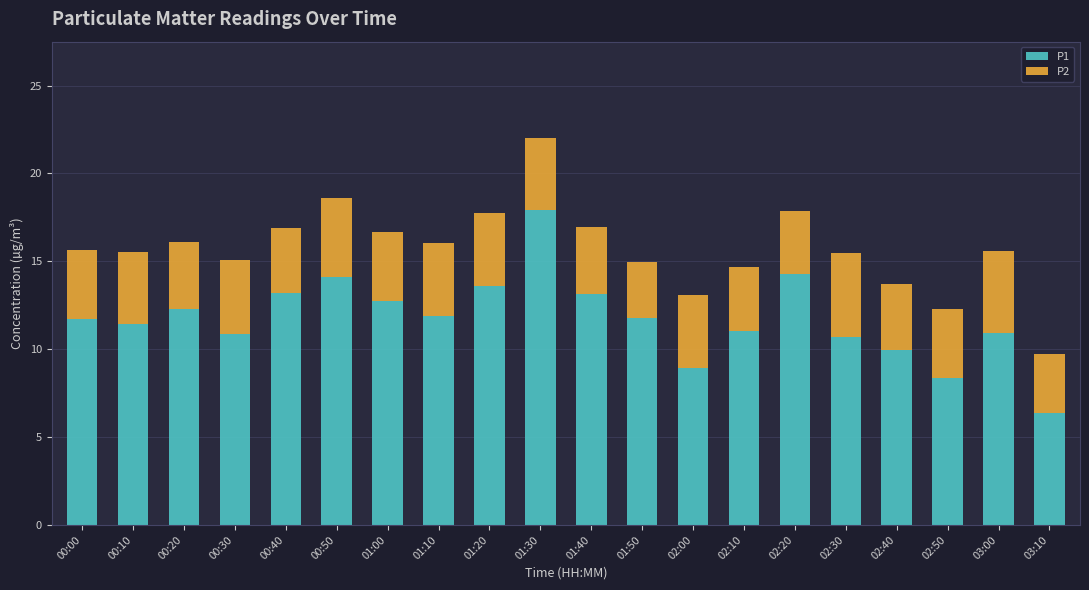

What is the difference between the second highest and minimum values in the P1 series?

7.9